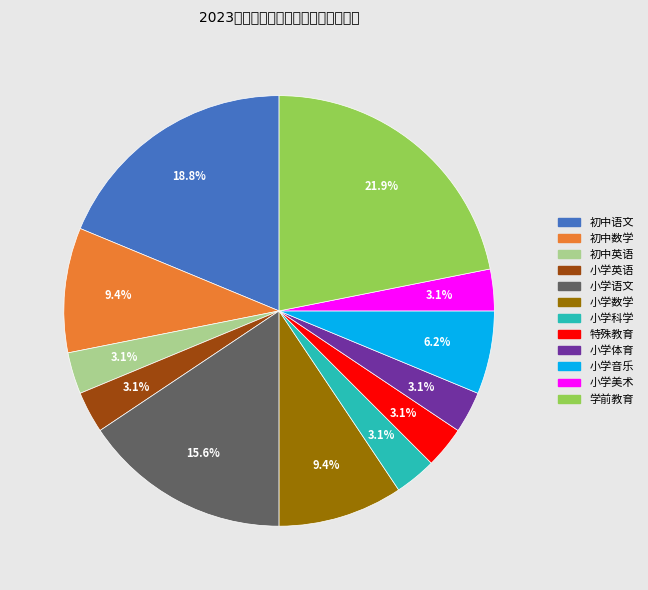

The 小学科学 slice represents 3% of the pie. True or false?

True